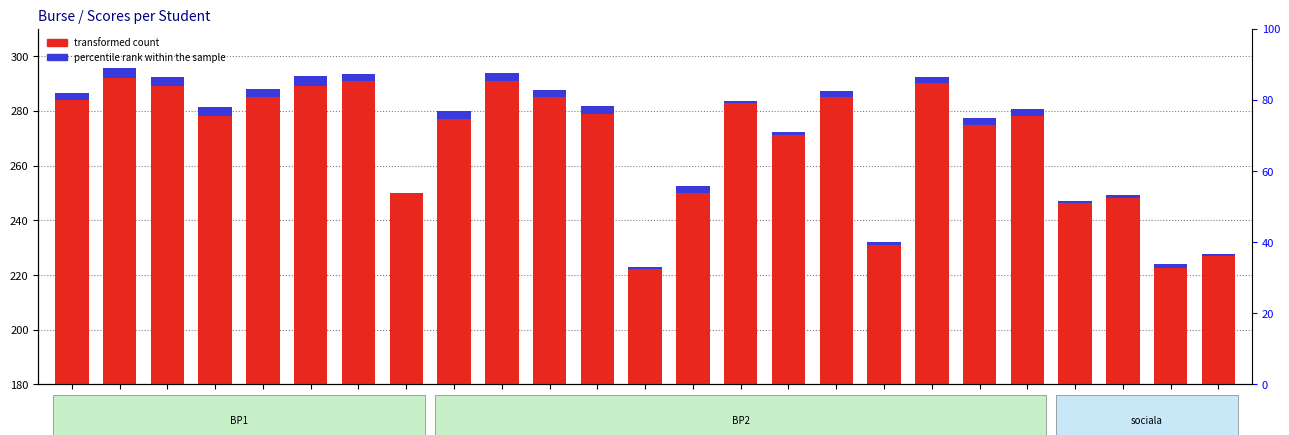

What is the total value across all series at 15?

283.8